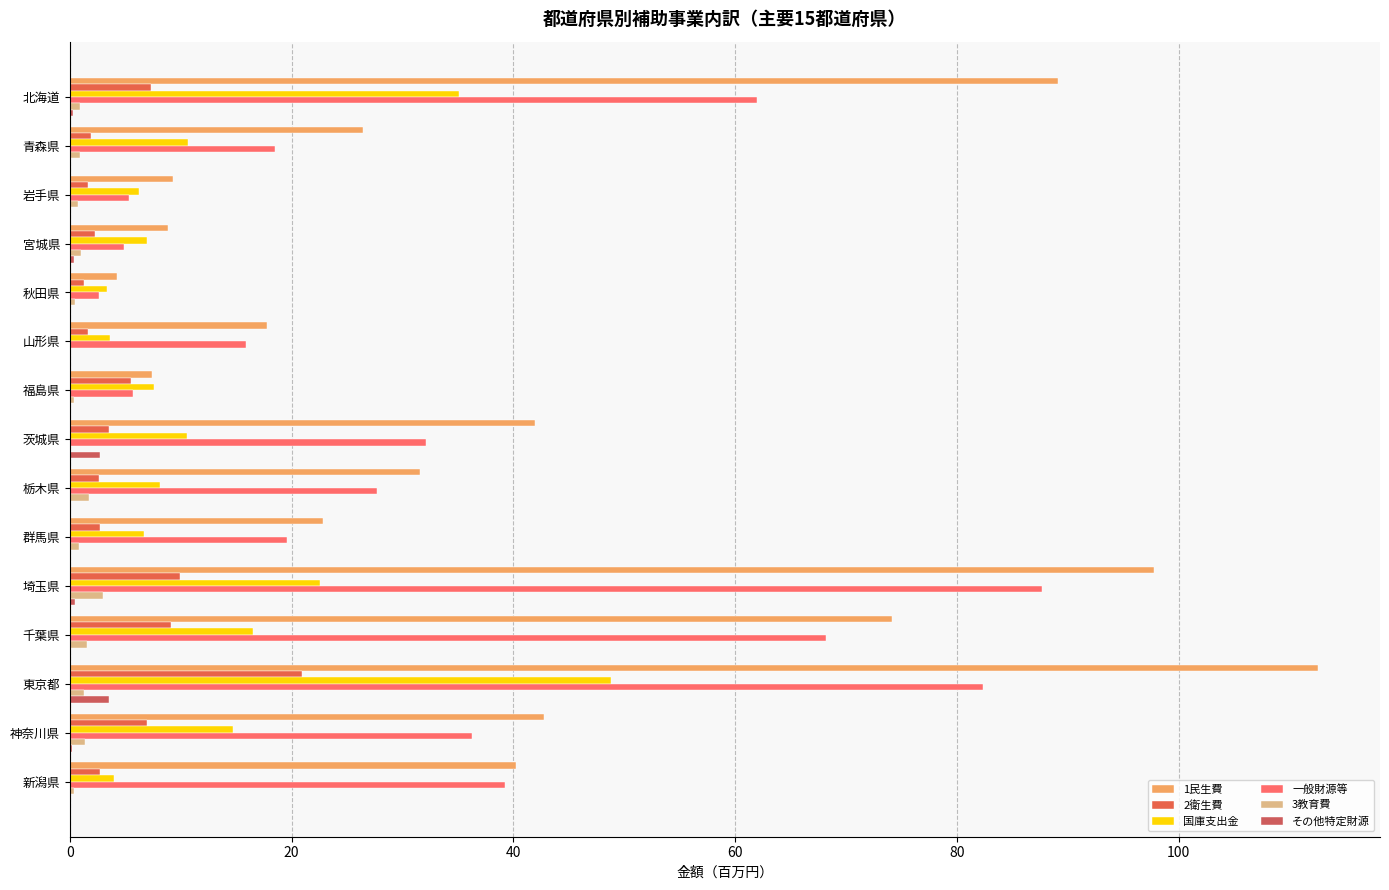

How many categories are shown in the chart?

15